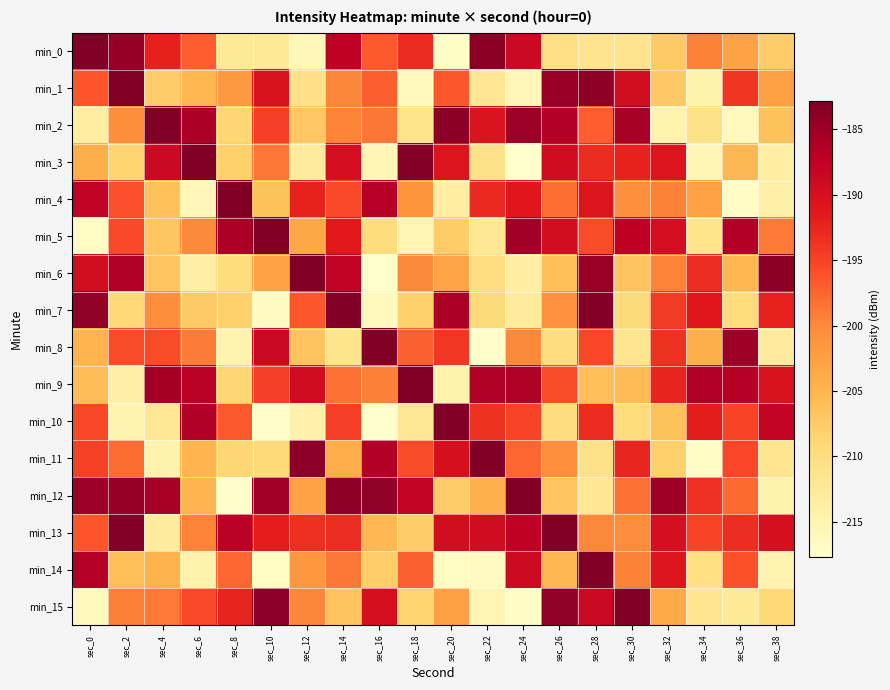

Which label corresponds to the smallest value in the chart?

sec_16